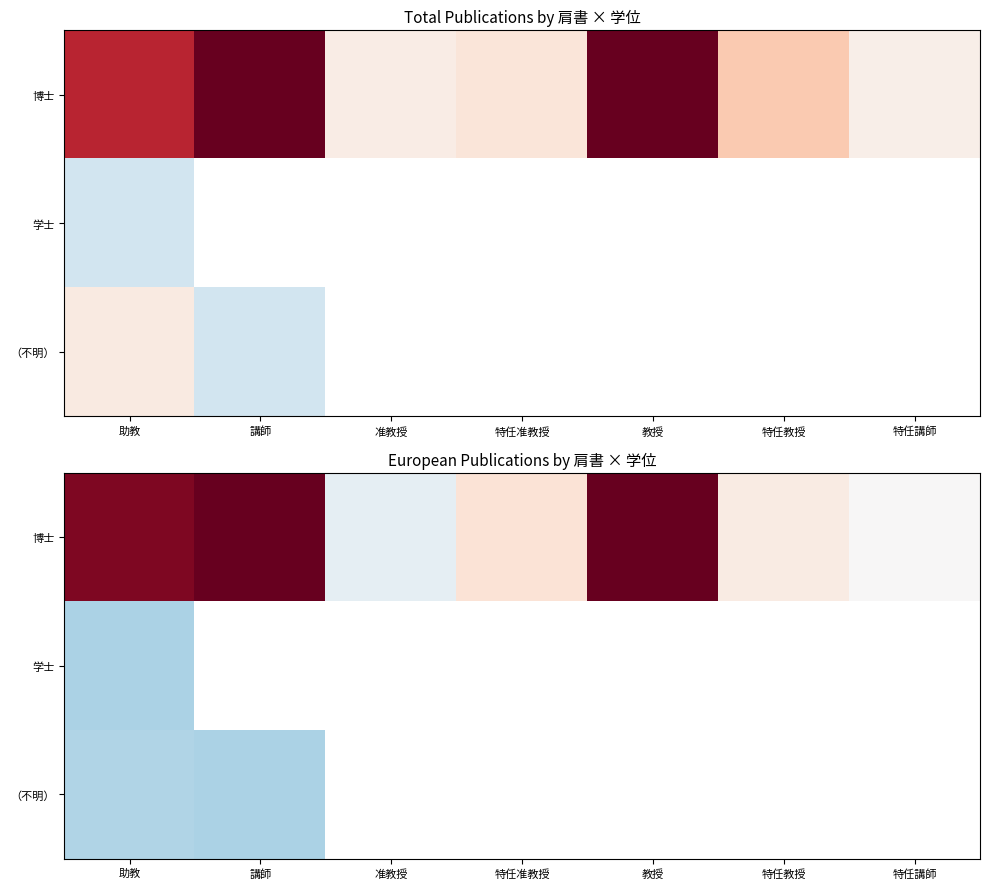

At how many categories does at least one series exceed 355?

1